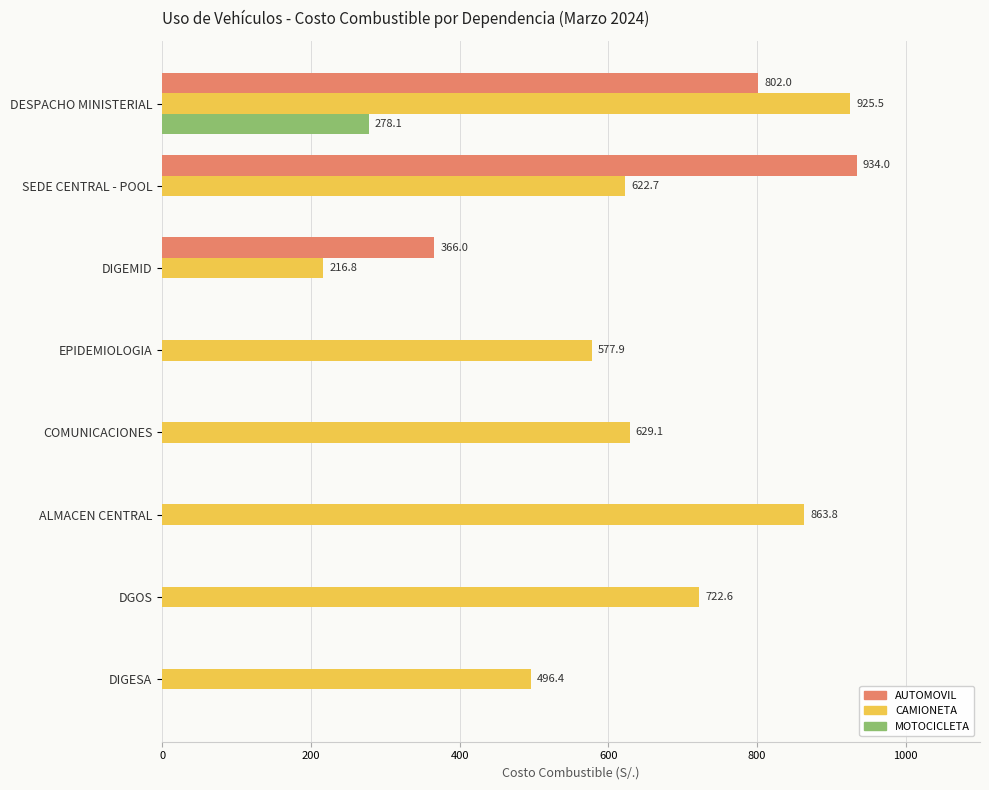

The MOTOCICLETA series shows 134.9 at EPIDEMIOLOGIA. True or false?

False